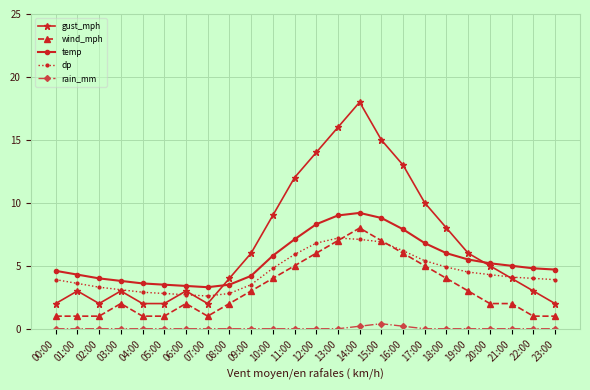

Is the value of wind_mph at 13:00 greater than the value of rain_mm at 21:00?

Yes